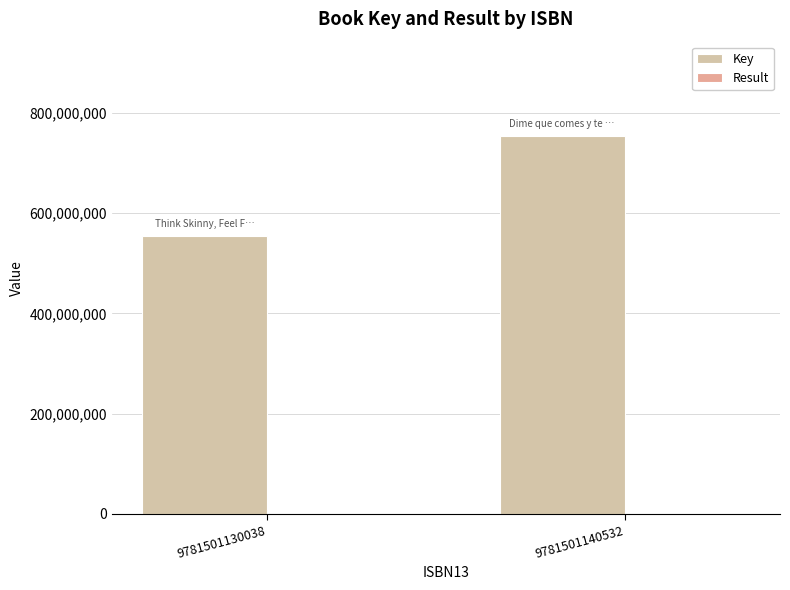

Rank the categories by Result value from highest to lowest.

9781501140532, 9781501130038